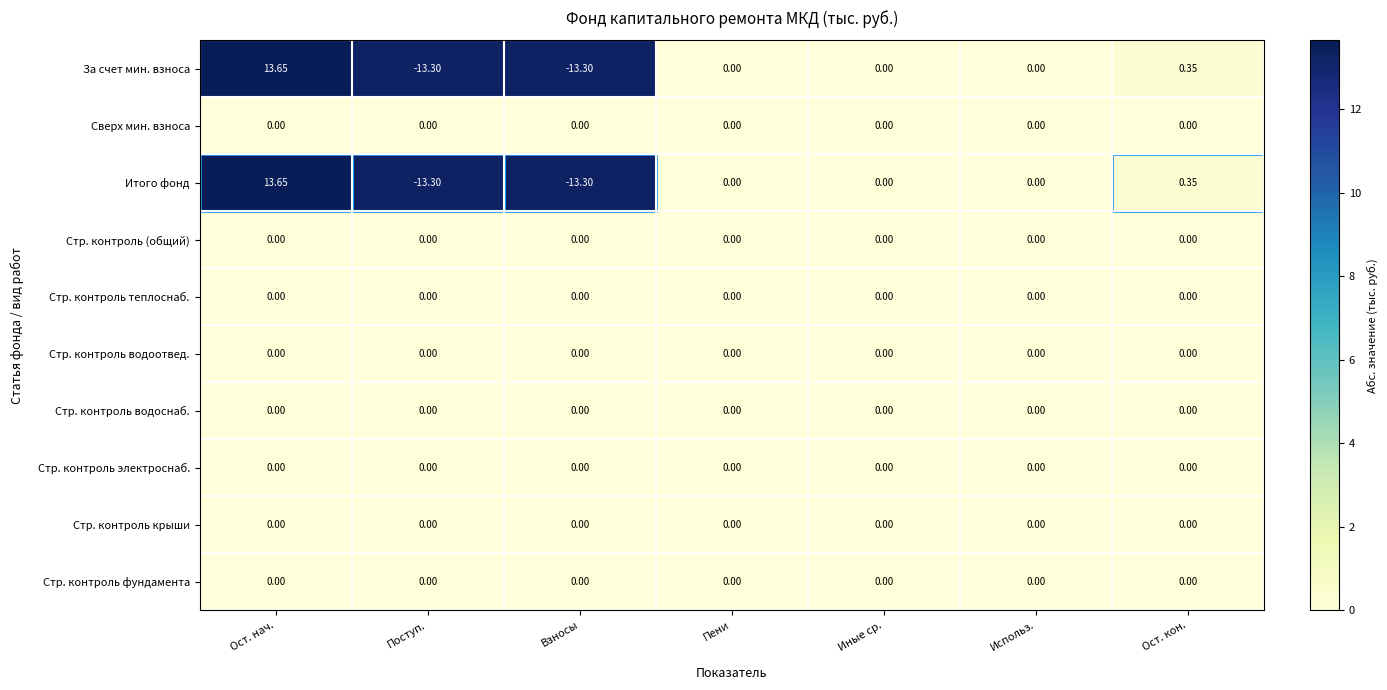

At which category is the sum across all series the highest?

Ост. нач.